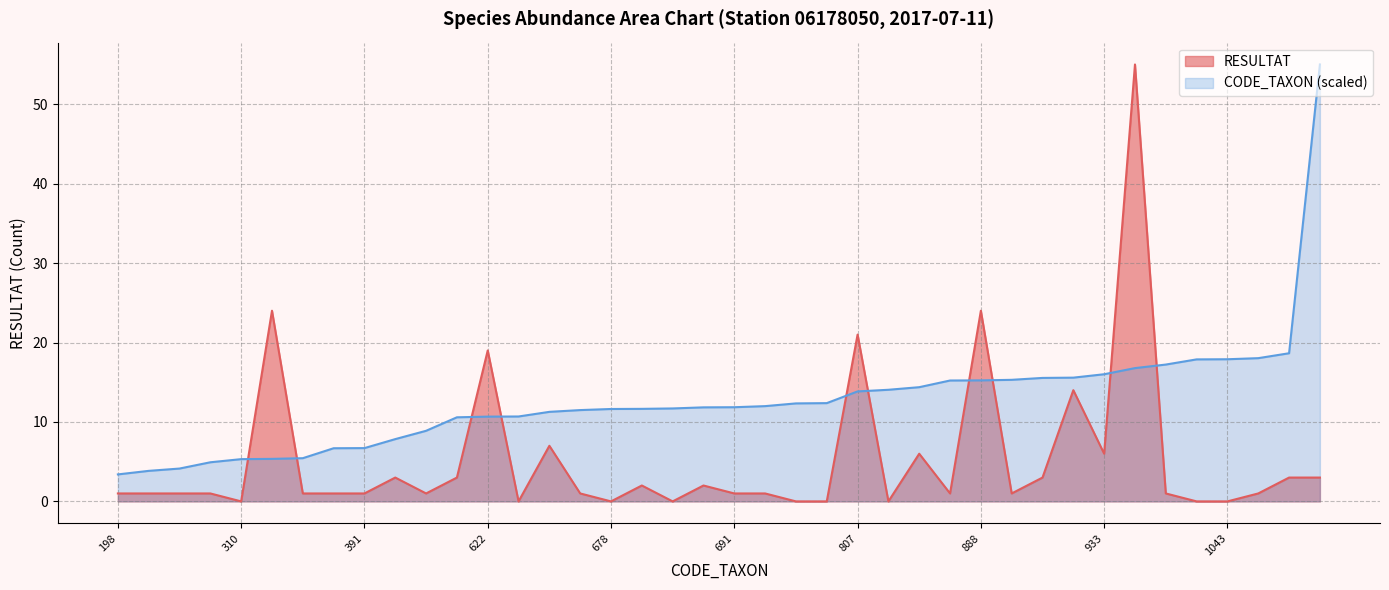

What is the sum of all Total RESULTAT values?

210.0